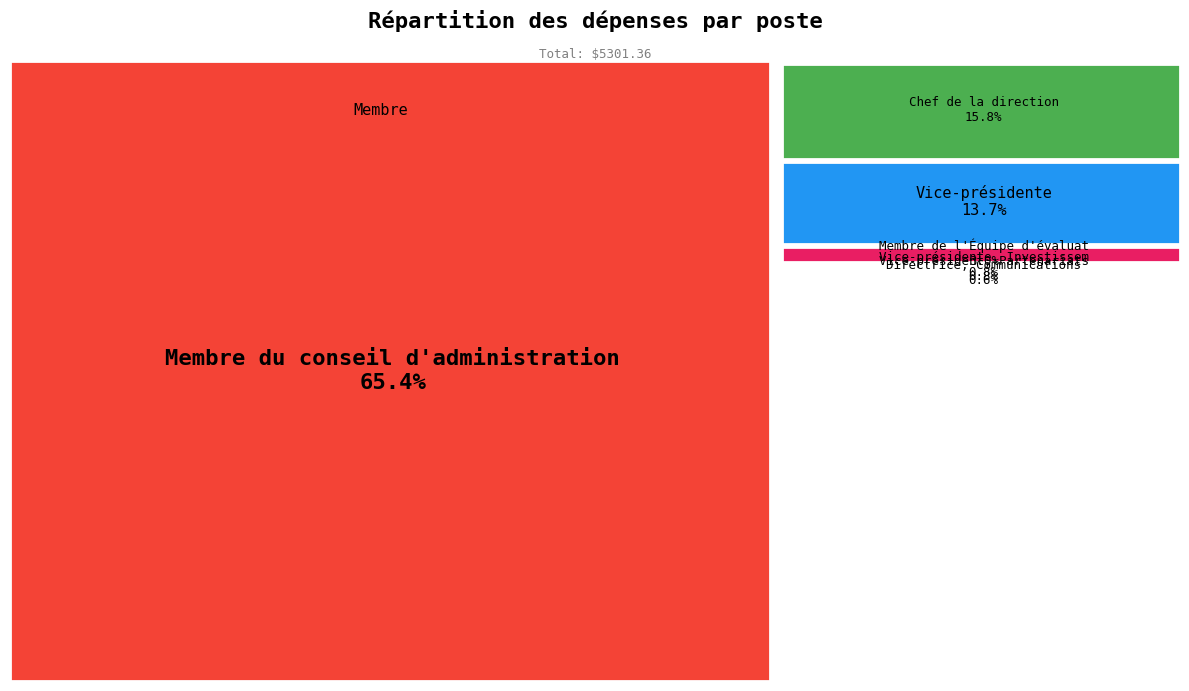

To the nearest percent, what is the difference between the largest and smallest slice percentages?

65%